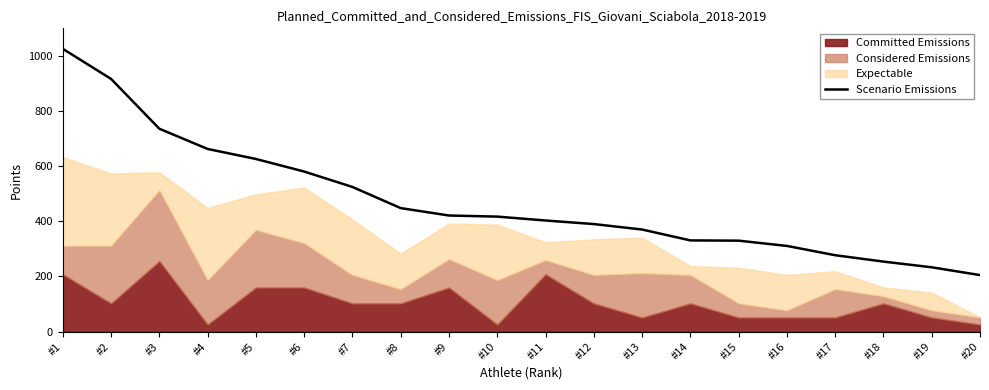

True or false: there are more than 2 points higher than both neighbors.

False